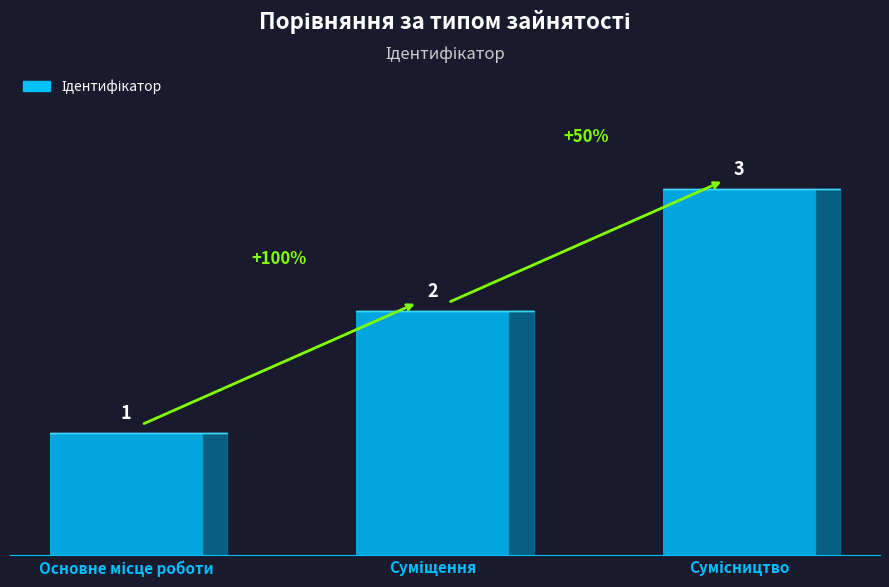

How many distinct data groups are displayed?

1